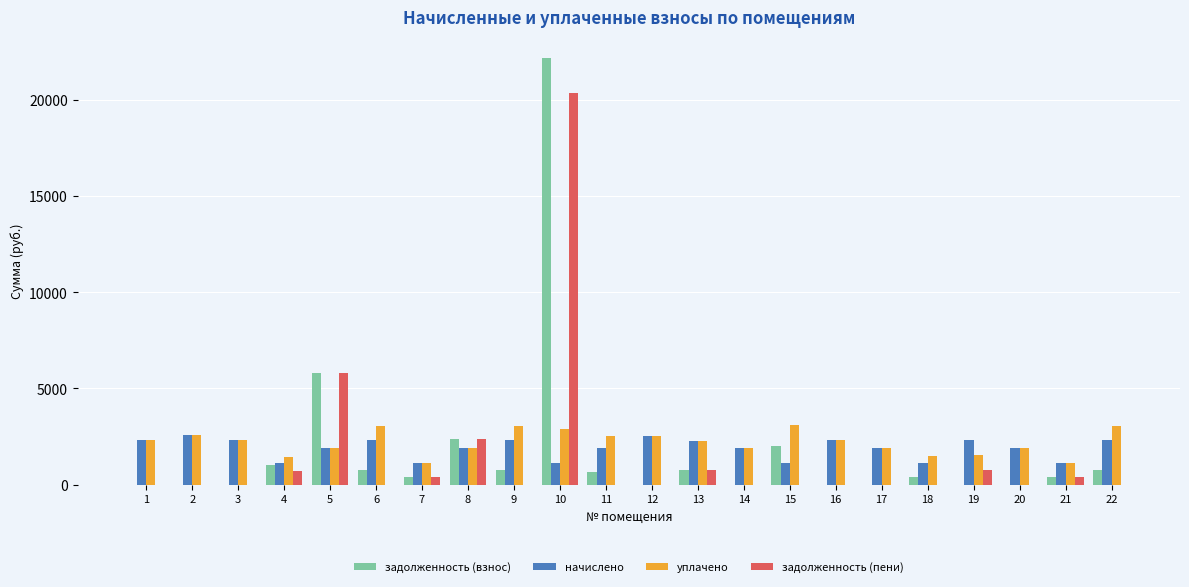

What is the average value of the задолженность (пени) series?

1433.9